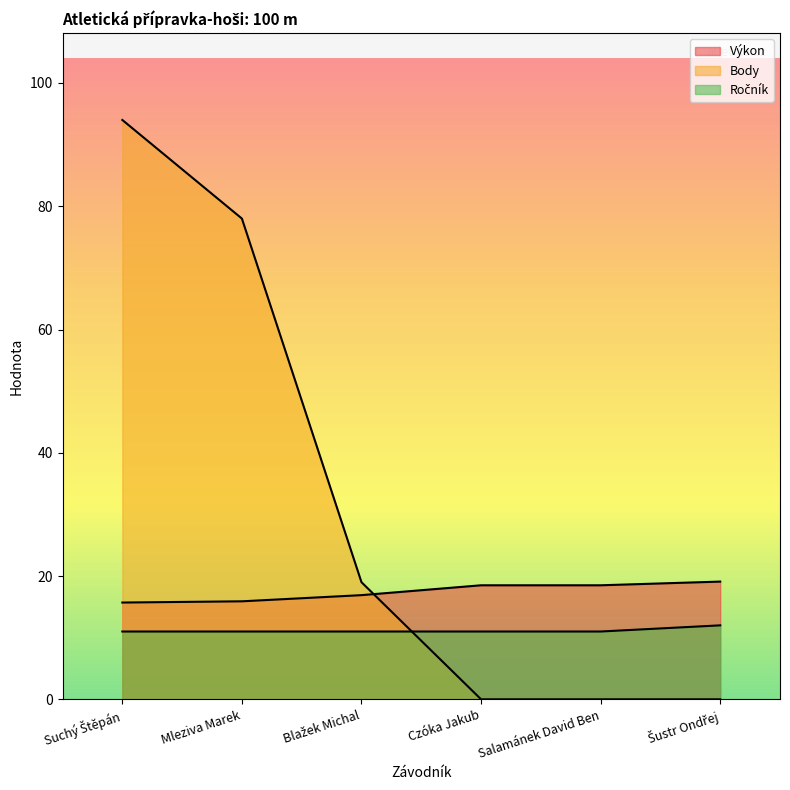

True or false: Výkon has more than 2 interior local peaks.

False